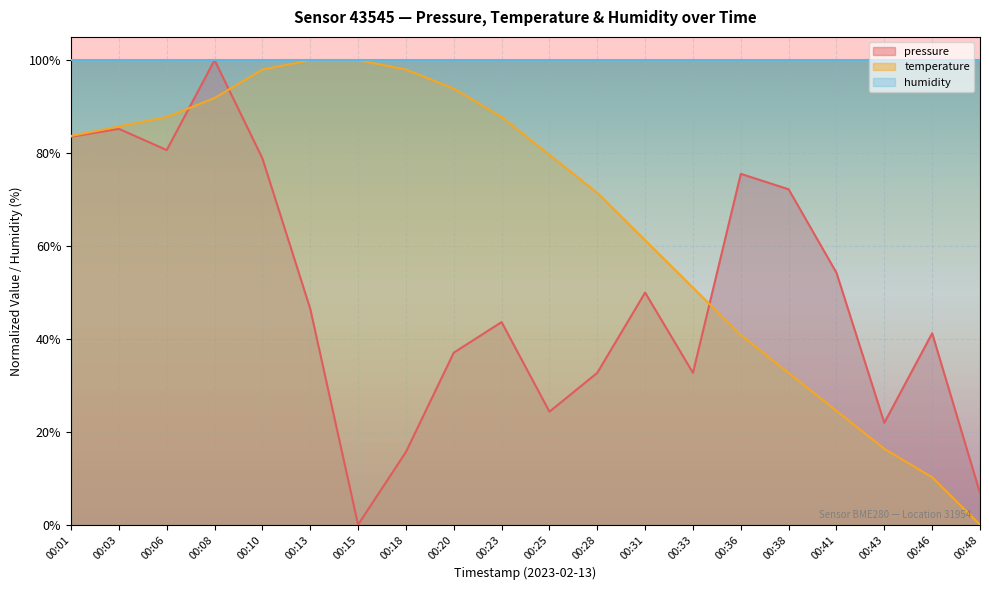

At how many categories does at least one series exceed 47?

20